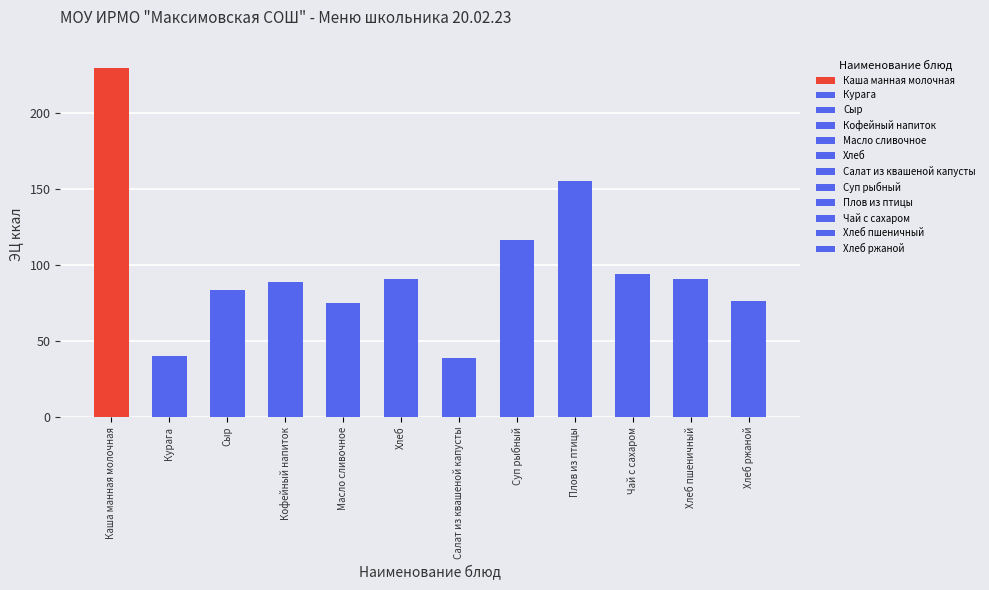

Is it true that the value at Кофейный напиток is 129.2?

False